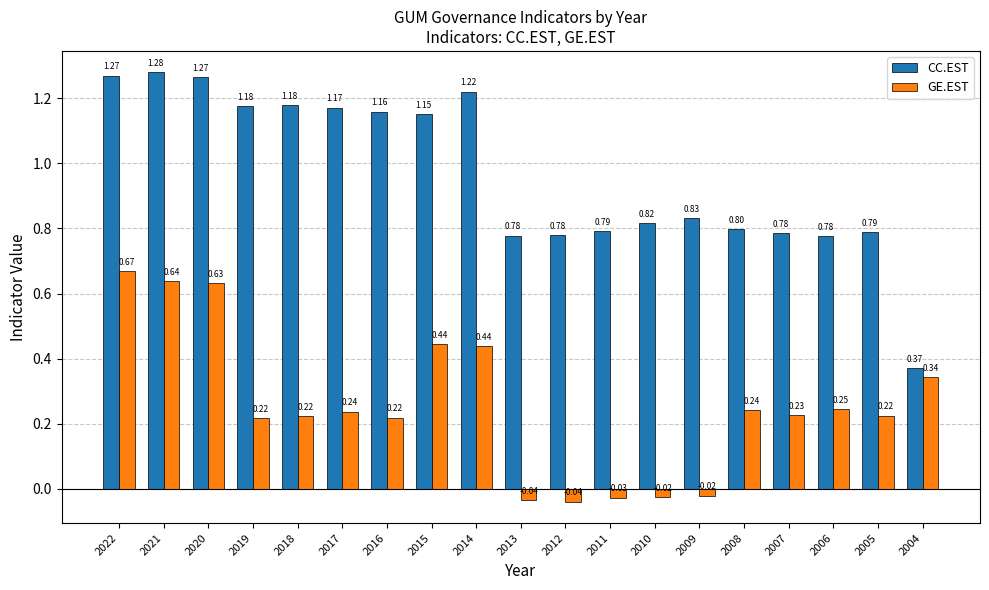

Which series has the widest spread of values?

CC.EST